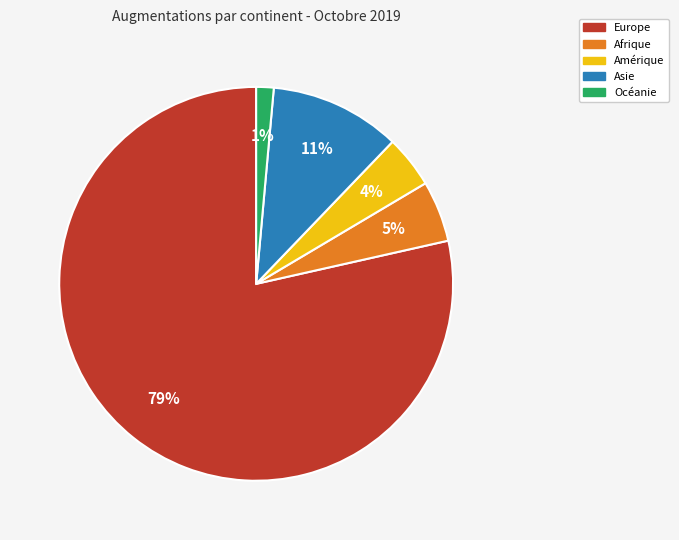

True or false: Asie accounts for 16% of the total.

False